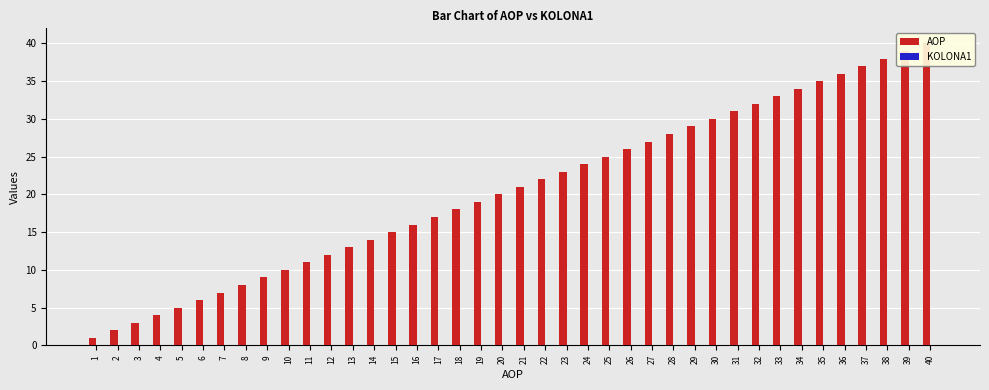

What is the difference between the highest and lowest values at 11?

11